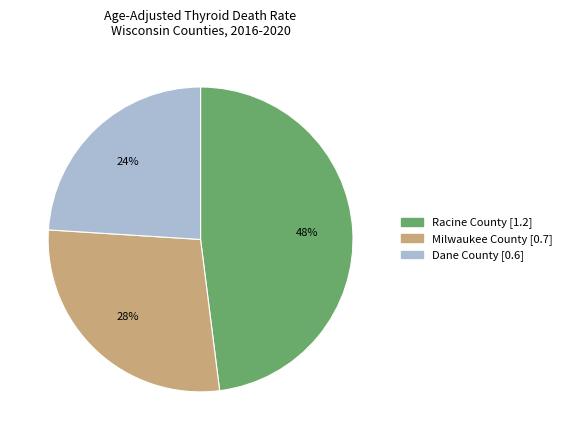

True or false: Dane County [0.6] accounts for 24% of the total.

True